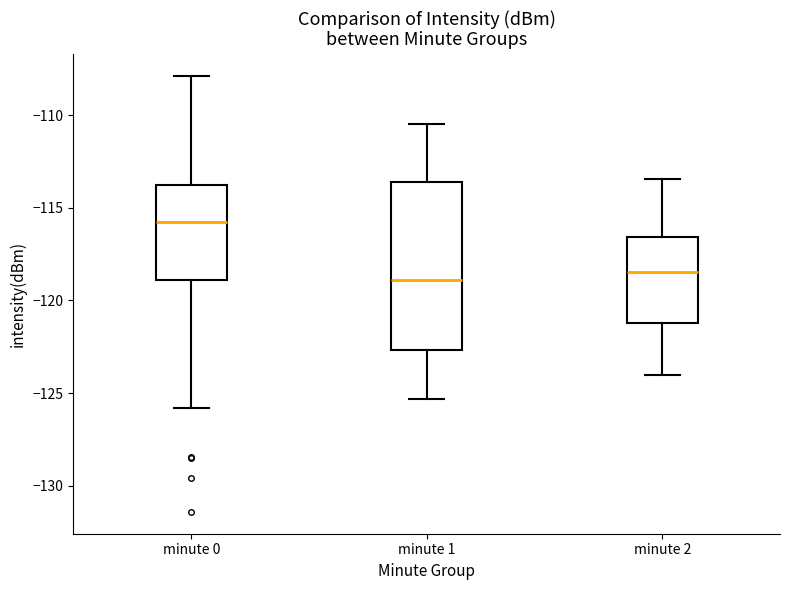

Reading left to right, transcribe this box plot: for each box, give where its median line is, the range the box spans, and where its two whiskers end, as read against the y-axis. The values are not printed on the chart, so give them approximately, as read against the axis.

minute 0: median -116.0, box -119.0 to -114.0, whiskers -126.0 to -108.0
minute 1: median -119.0, box -122.5 to -113.5, whiskers -125.5 to -110.5
minute 2: median -118.5, box -121.0 to -116.5, whiskers -124.0 to -113.5